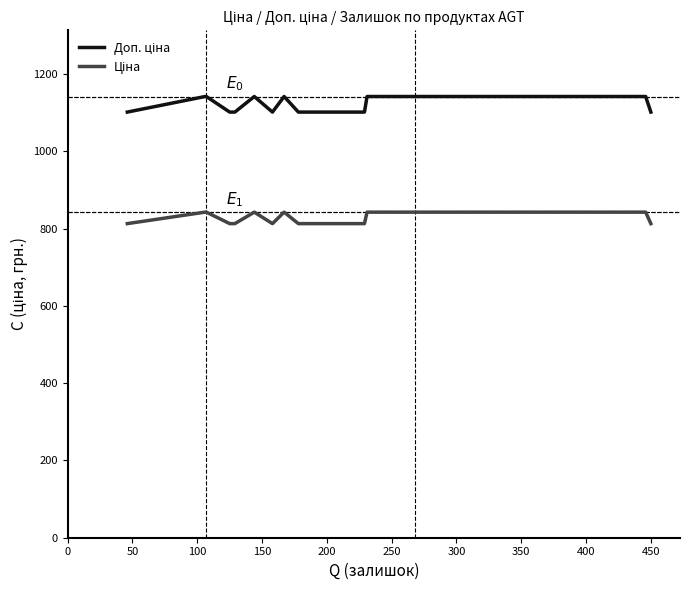

What is the greatest value displayed?

1142.1